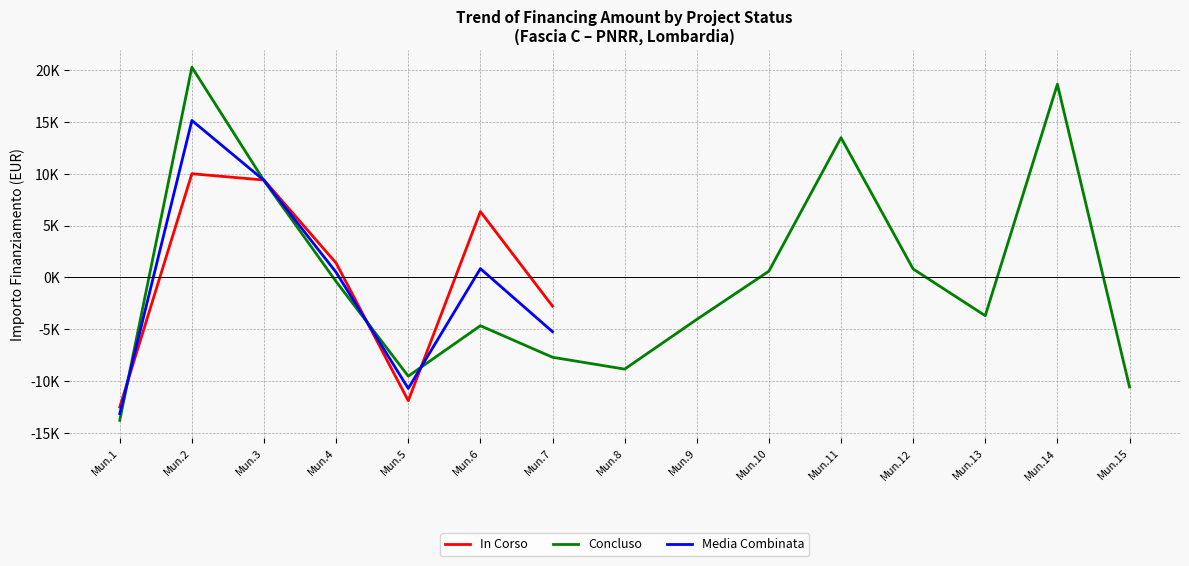

How many times do In Corso and Concluso cross each other?

4